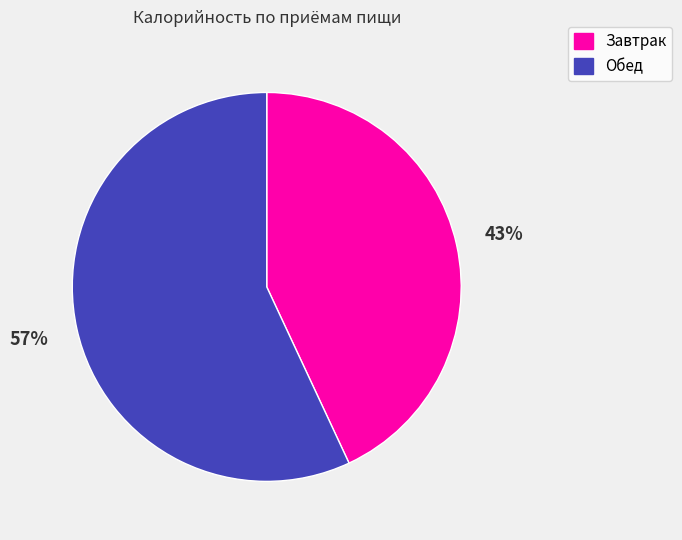

Which category has the biggest portion of the pie?

Обед